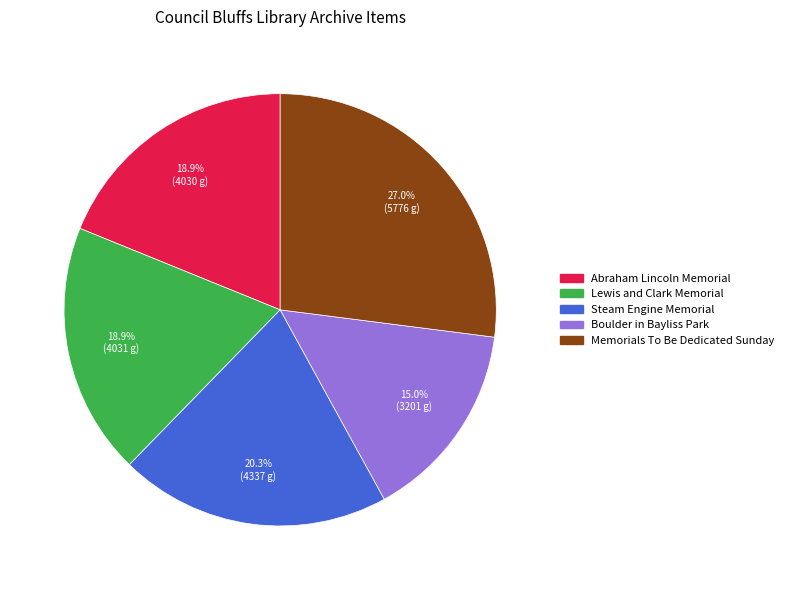

Does Steam Engine Memorial account for over 50% of the chart?

No